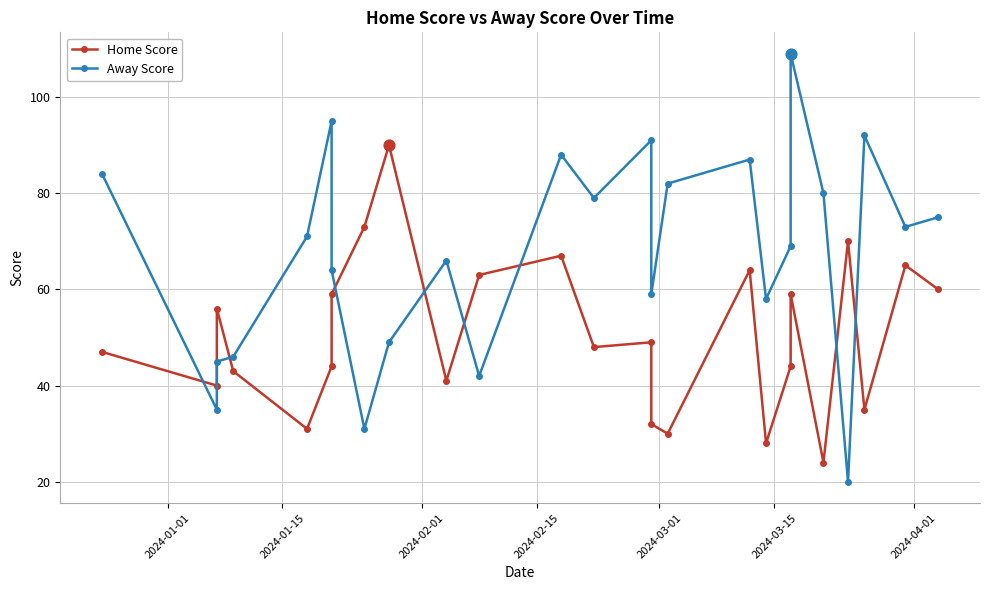

Which series reaches the maximum Y coordinate?

Away Score